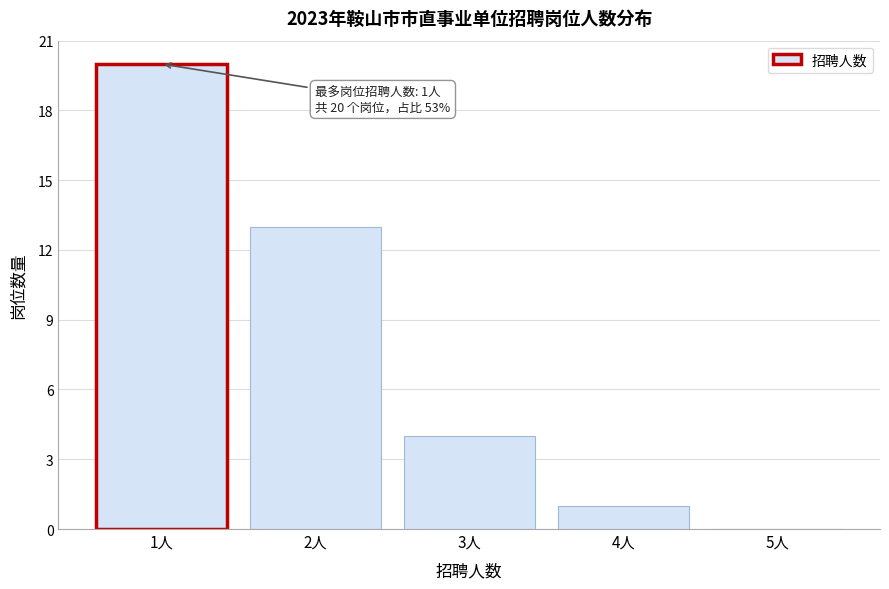

Reading left to right, list all the values displayed in this chart.

1人=20	2人=13	3人=4	4人=1	5人=0